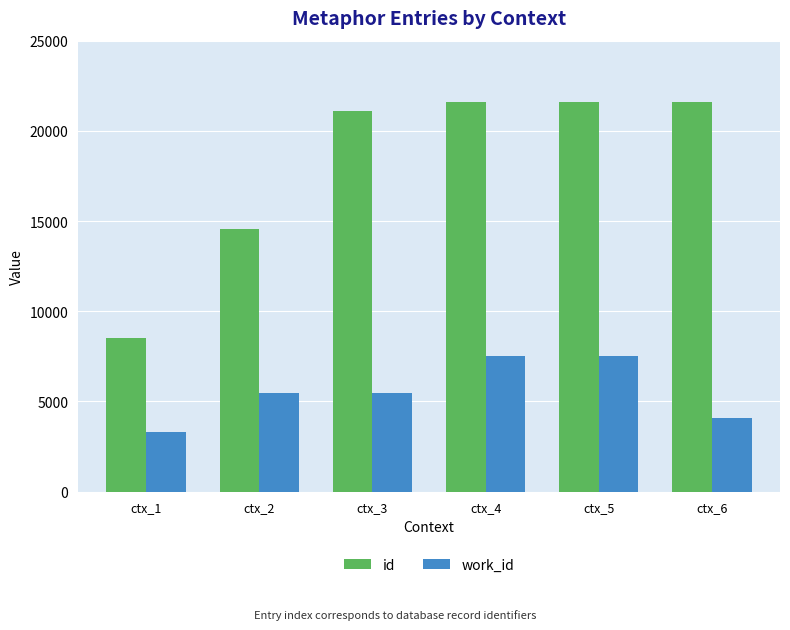

What is the value of the id bar at the 3rd from the left?

21117